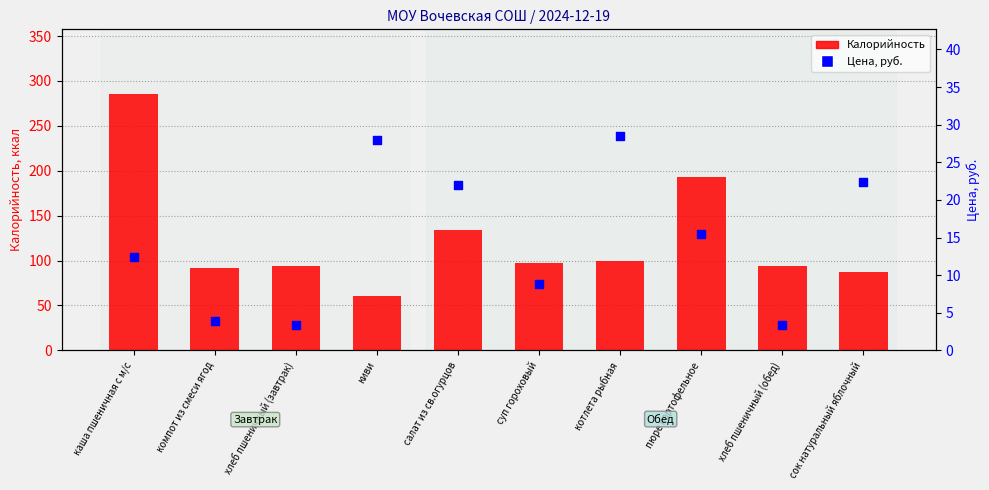

Which series contains the highest Y value?

Калорийность